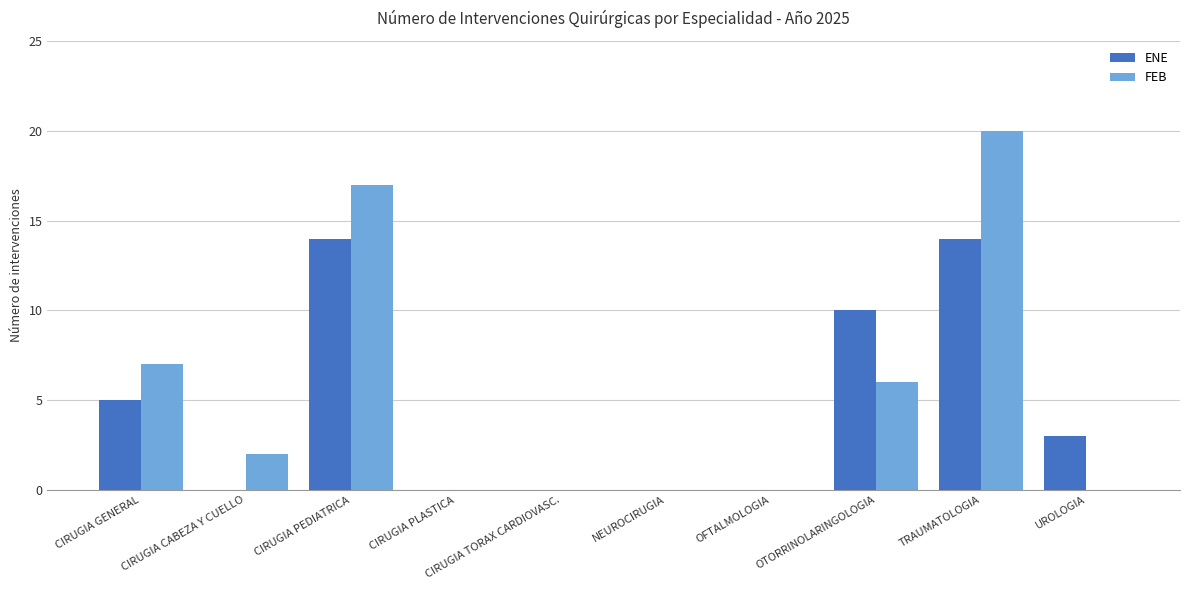

What is the sum of the FEB values at TRAUMATOLOGIA and CIRUGIA GENERAL?

27